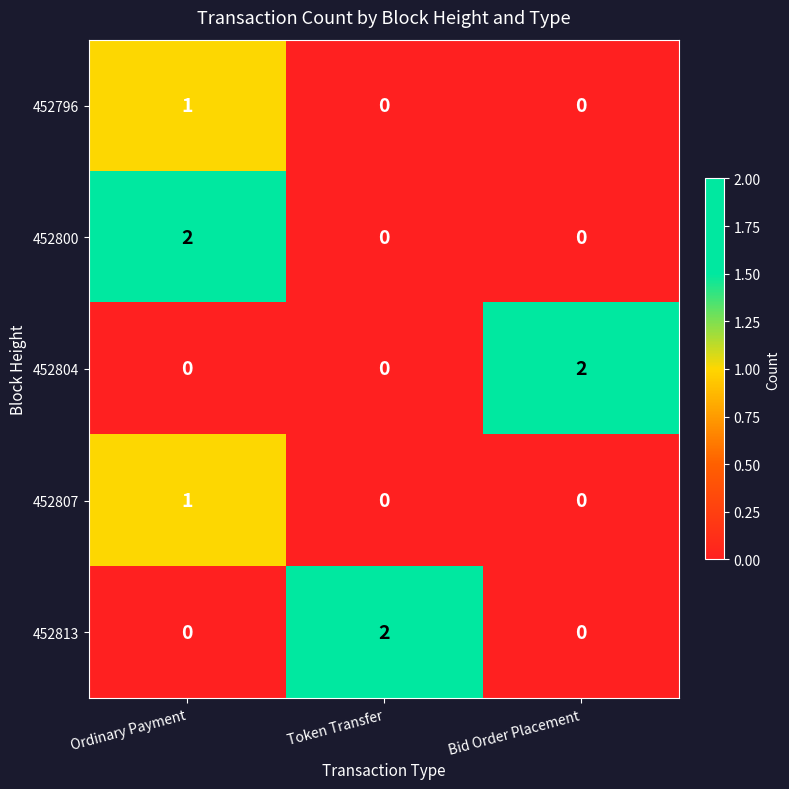

Reading left to right, extract all data points from this chart.

452796: 1	0	0
452800: 2	0	0
452804: 0	0	2
452807: 1	0	0
452813: 0	2	0